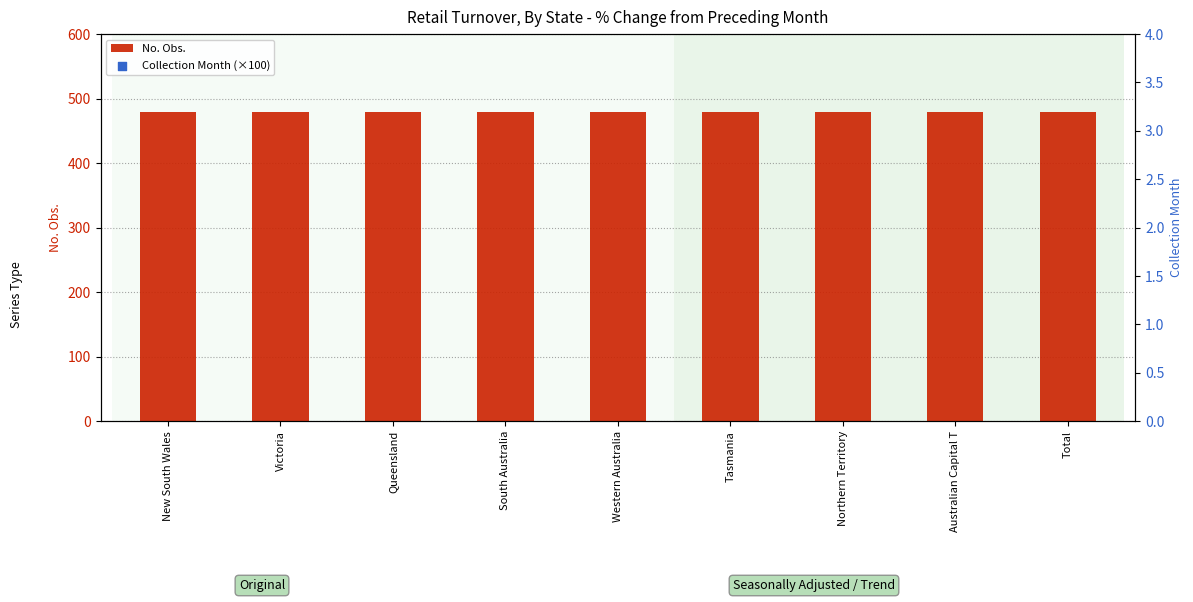

Which series has the largest total across all categories?

No. Obs.